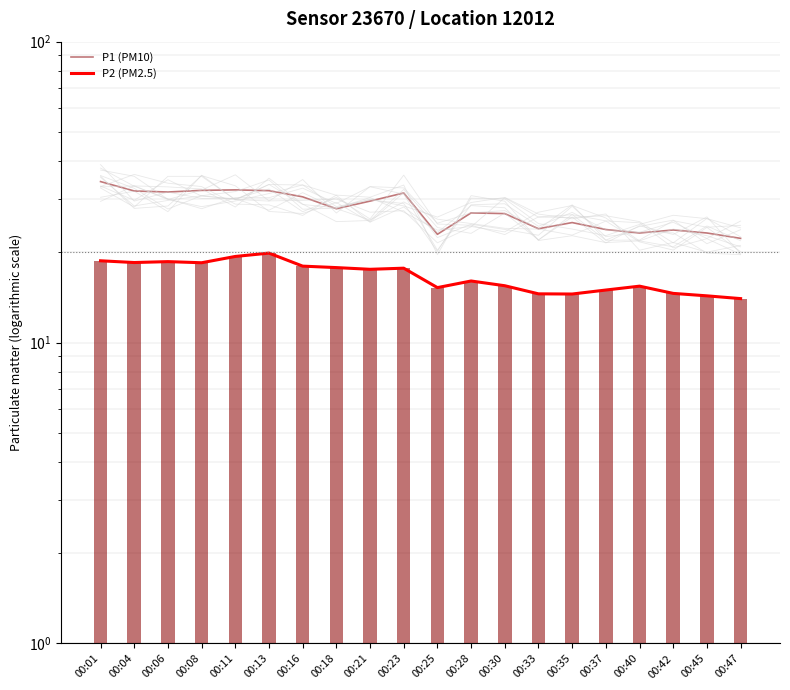

Is it true that P2 (PM2.5) equals 8.9 at 00:40?

False